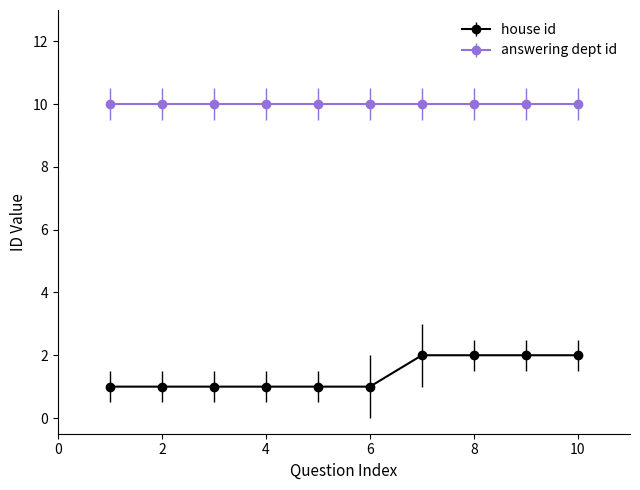

Rank the series by their average value, from highest to lowest.

answering dept id, house id